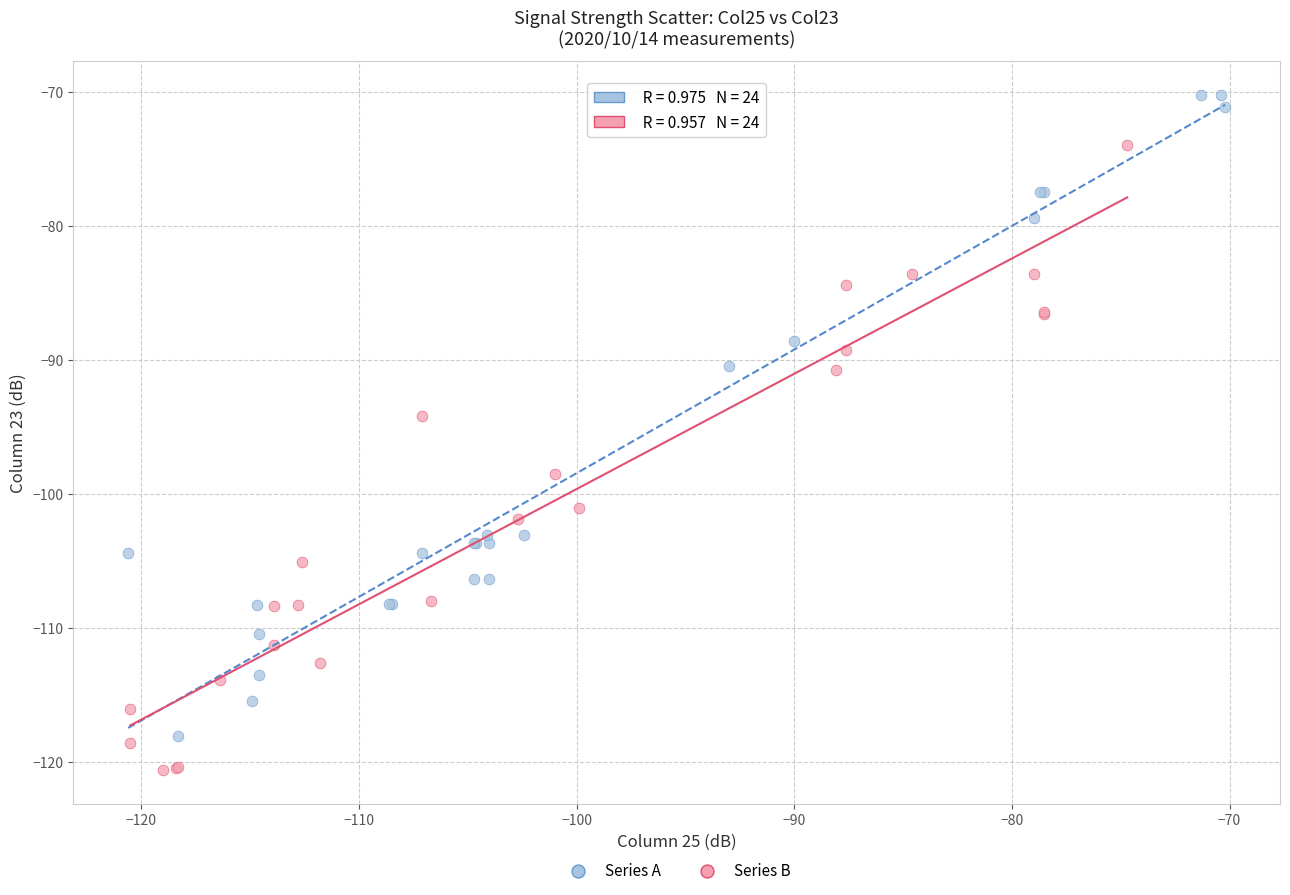

Which series reaches the maximum Y coordinate?

Series A